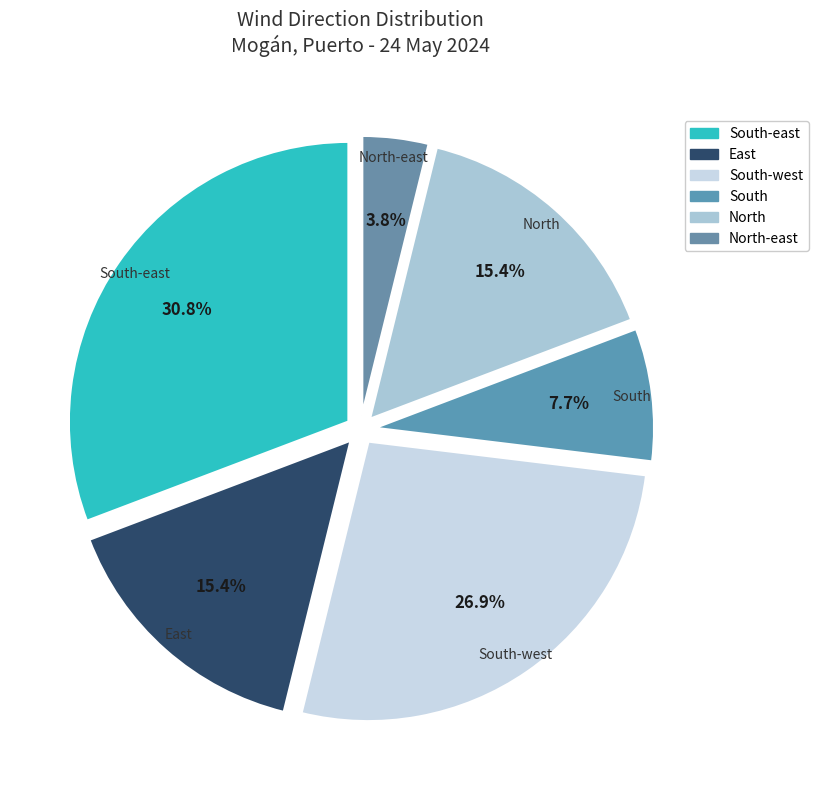

How many slices are in this pie chart?

6